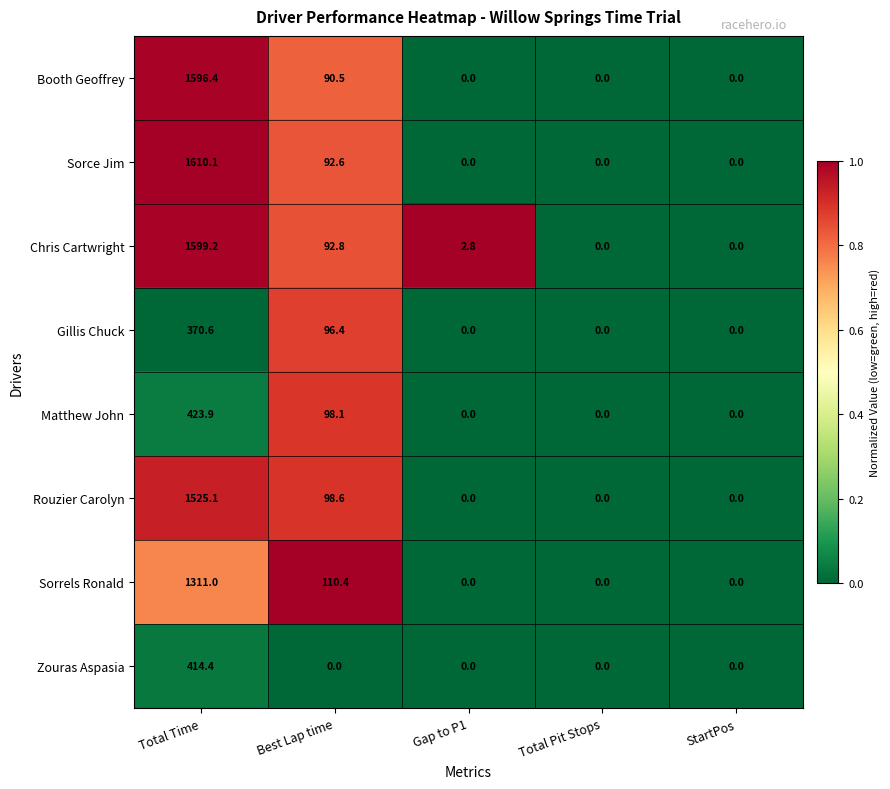

Is the value of Sorce Jim at Best Lap time greater than the value of Matthew John at Total Pit Stops?

Yes